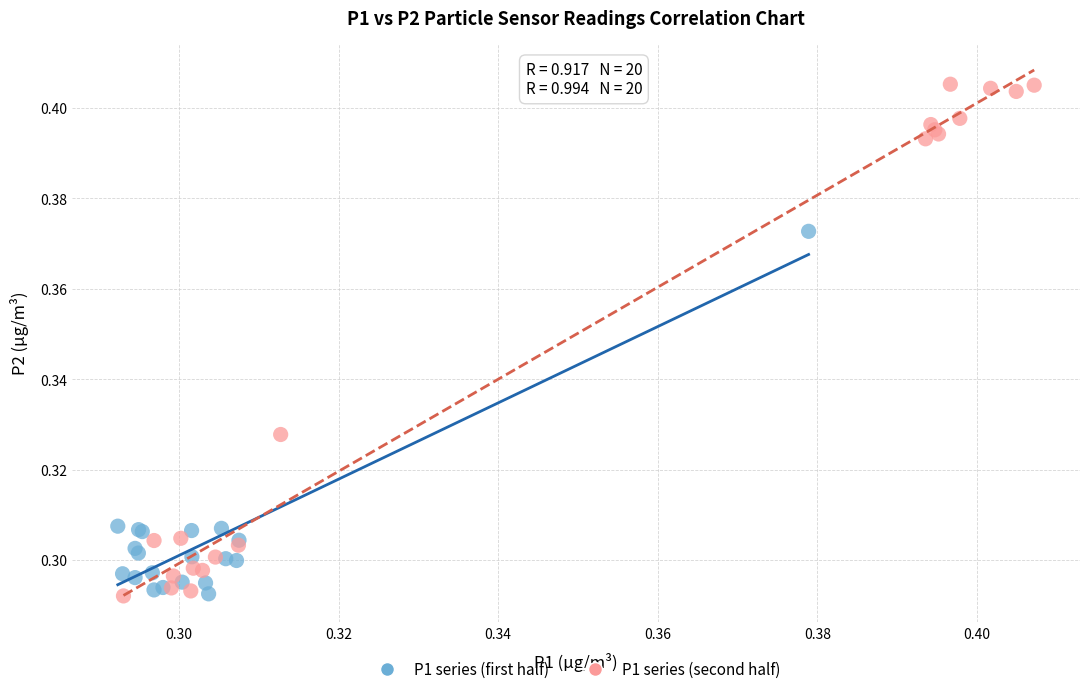

Which series contains the highest Y value?

P1 series (second half)